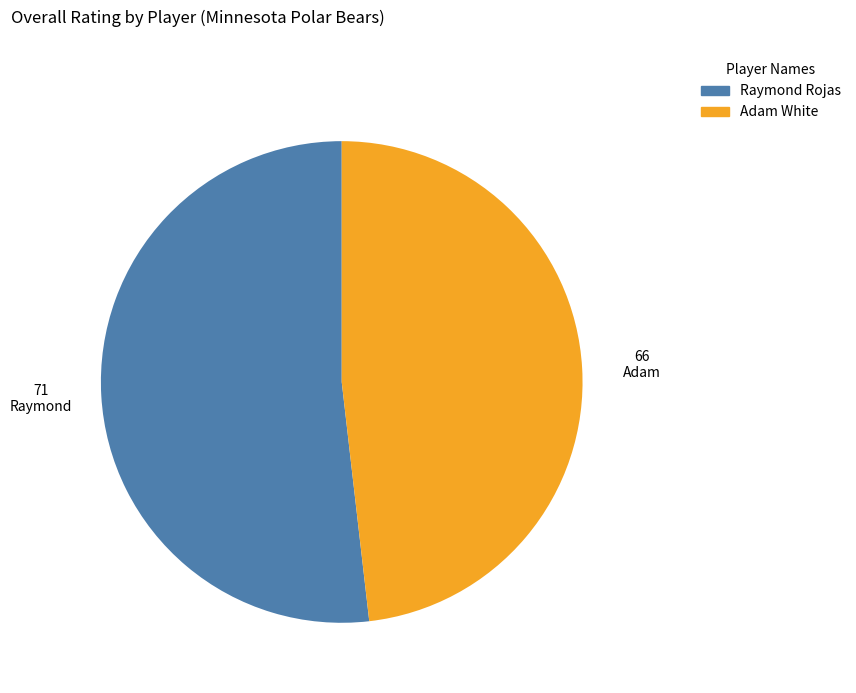

True or false: Raymond accounts for 59% of the total.

False